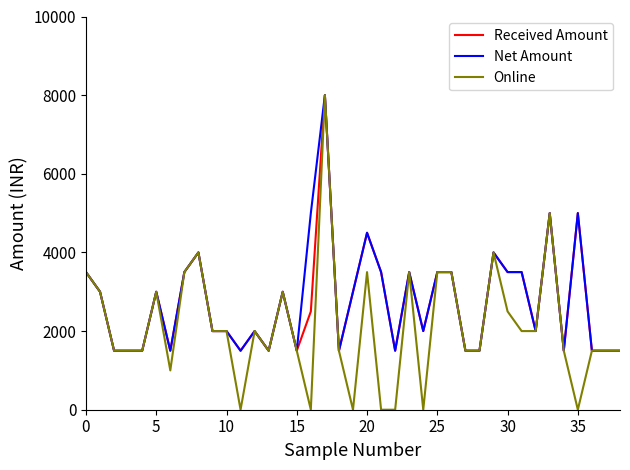

What are all the series names shown in the legend?

Received Amount, Net Amount, Online